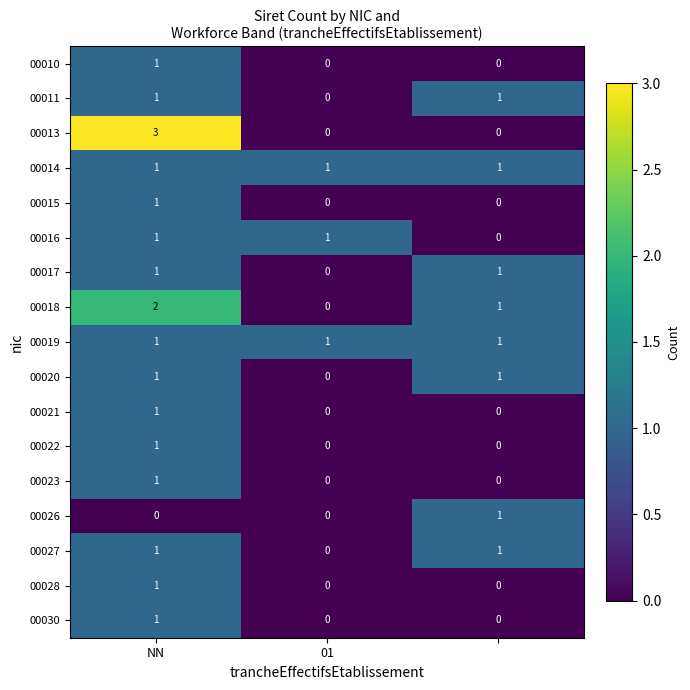

Count the 00016 values in the range 0 to 1.

3